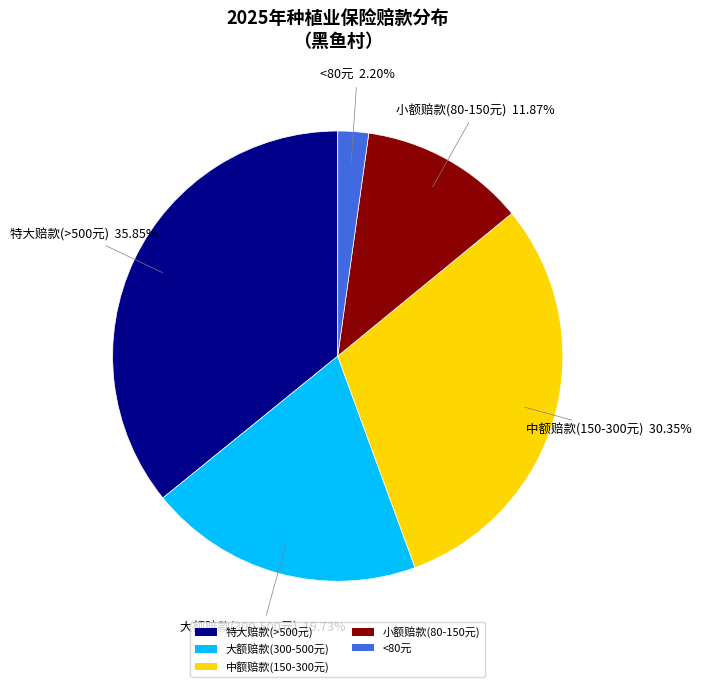

What is the ratio of the value at 中额赔款(150-300元) to the value at 小额赔款(80-150元)?

2.6